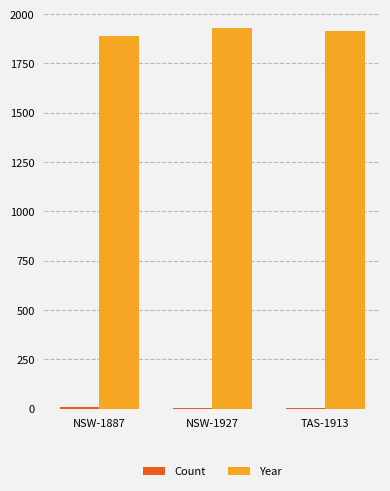

Is it true that Year equals 1887 at NSW-1887?

True